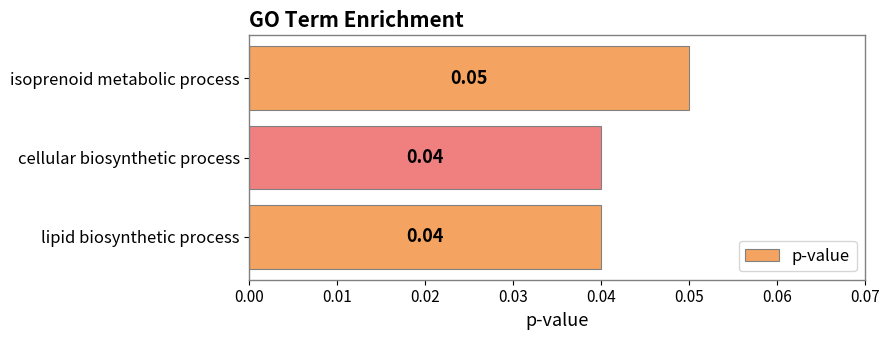

What is the label of the 3rd bar from the bottom?

isoprenoid metabolic process